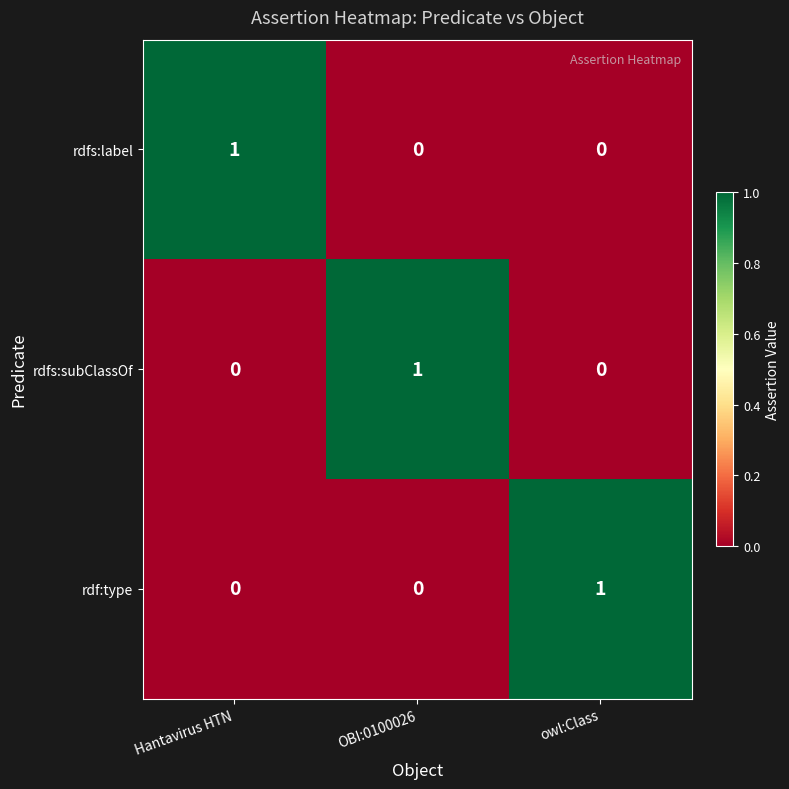

At how many categories does at least one series exceed 0?

3